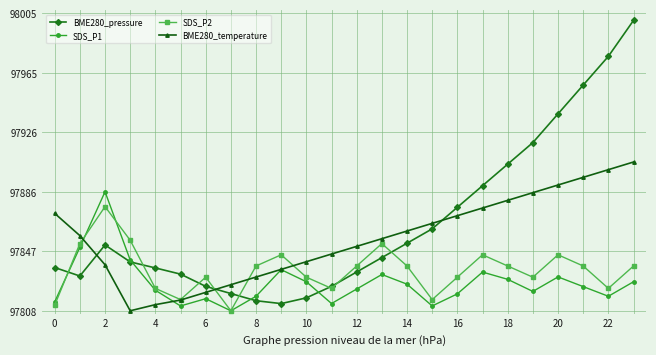

Does the chart have visible grid lines?

Yes